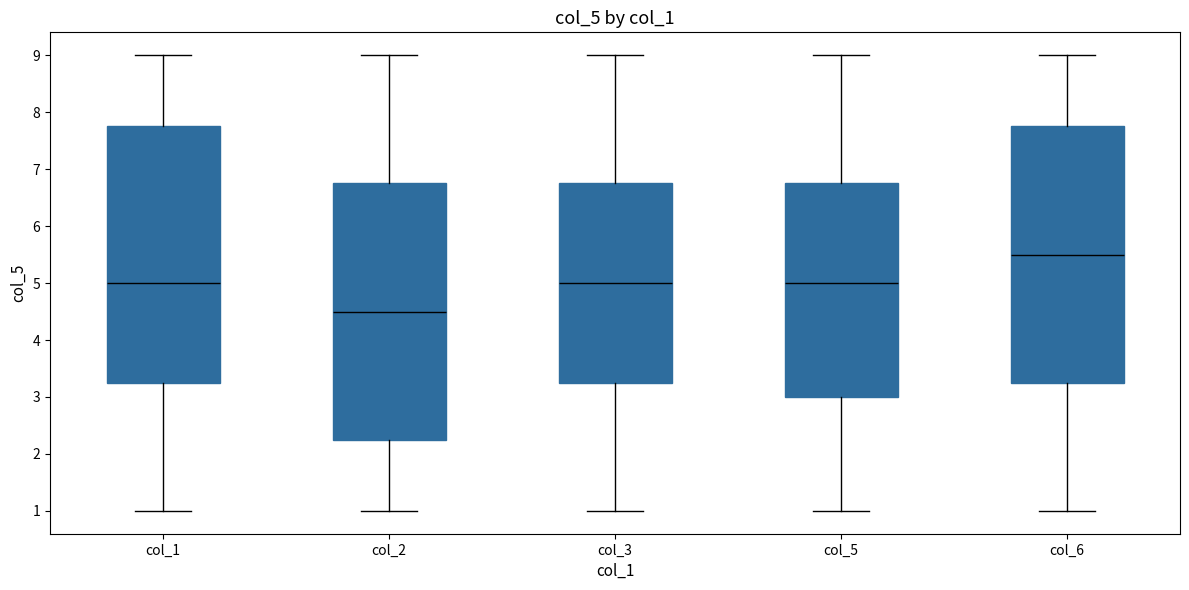

Where does the upper whisker of the box for col_1 end on the y-axis? The values are not printed on the chart, so give them approximately, as read against the axis.

9.0